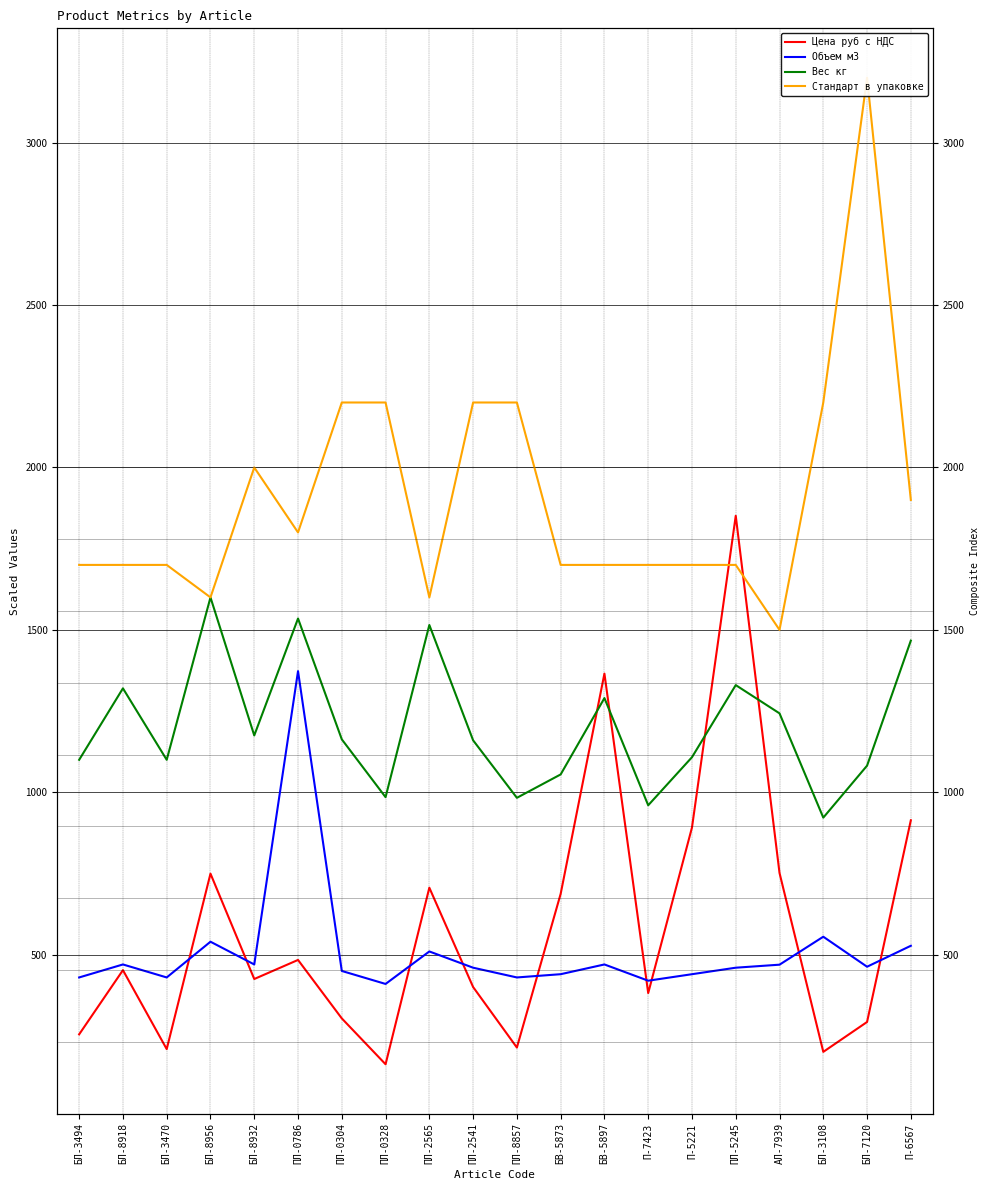

In Объем м3, how many points are higher than both neighbors (excluding endpoints)?

6